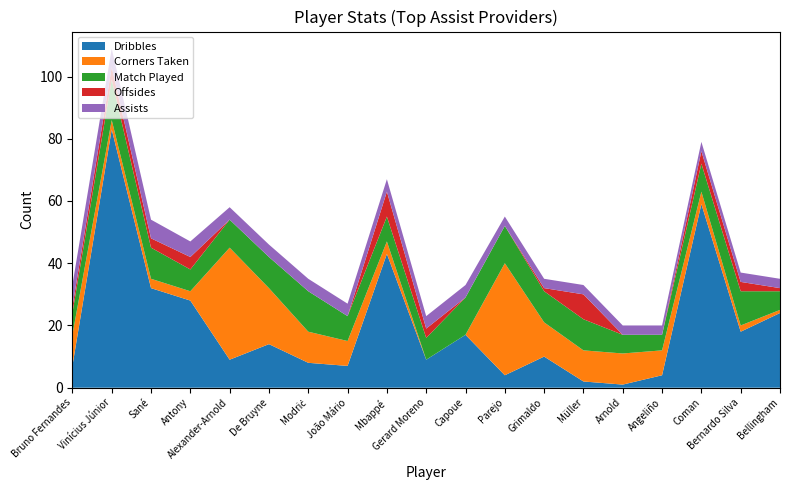

Where is the first local maximum for Corners Taken?

Alexander-Arnold